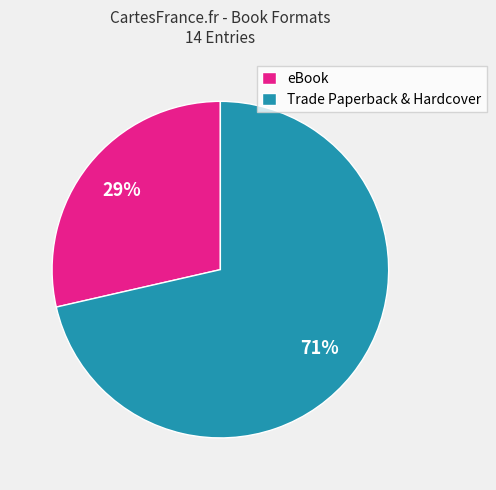

To the nearest percent, what portion does Trade Paperback & Hardcover represent?

71%